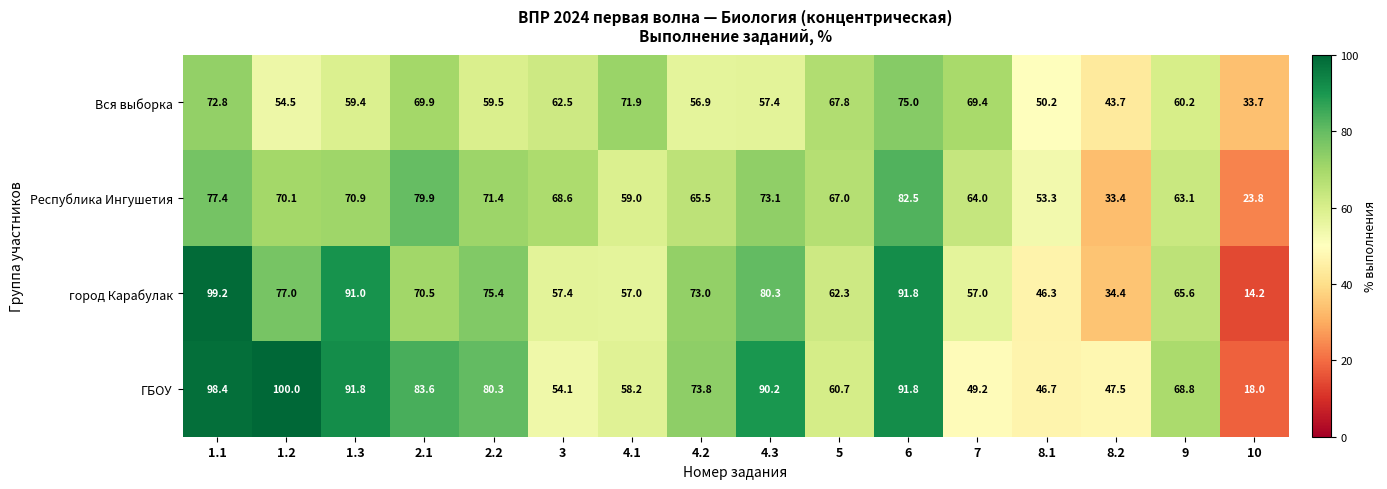

True or false: Республика Ингушетия has a value of 37.0 at 2.2.

False